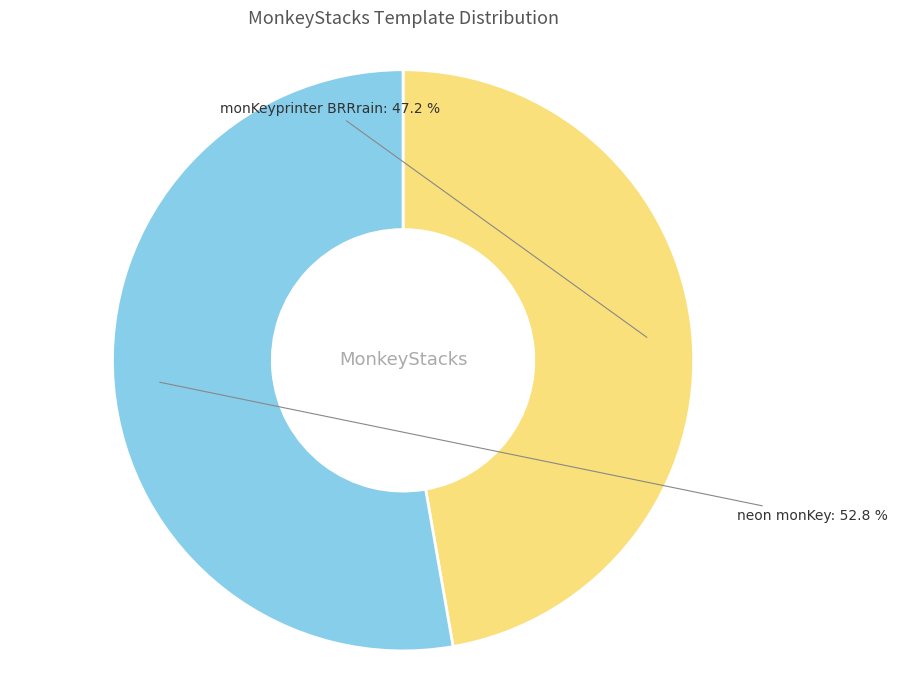

Is there a majority slice in this chart?

Yes